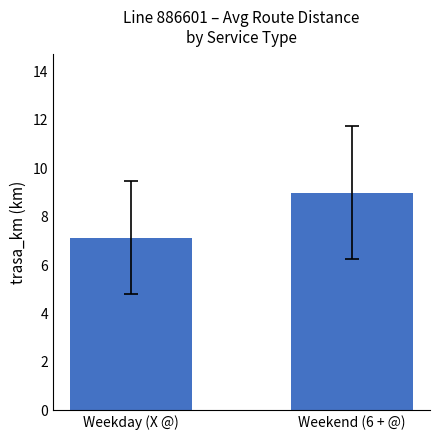

What is the label of the 2nd bar from the left?

Weekend (6 + @)